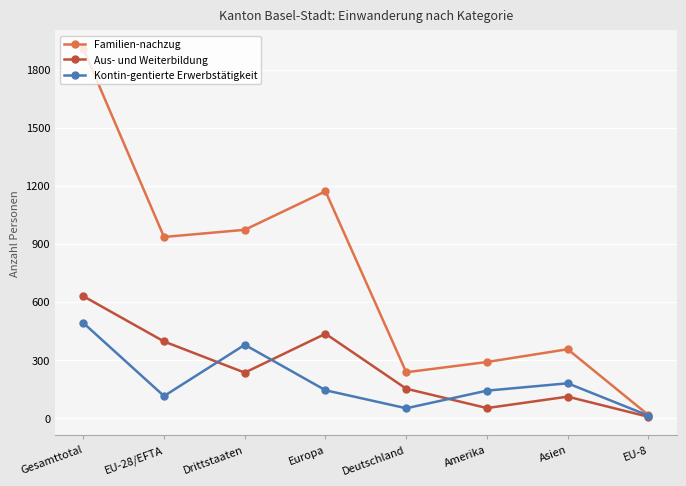

At EU-28/EFTA, list the series in order from largest to smallest.

Familien-nachzug, Aus- und Weiterbildung, Kontin-gentierte Erwerbstätigkeit